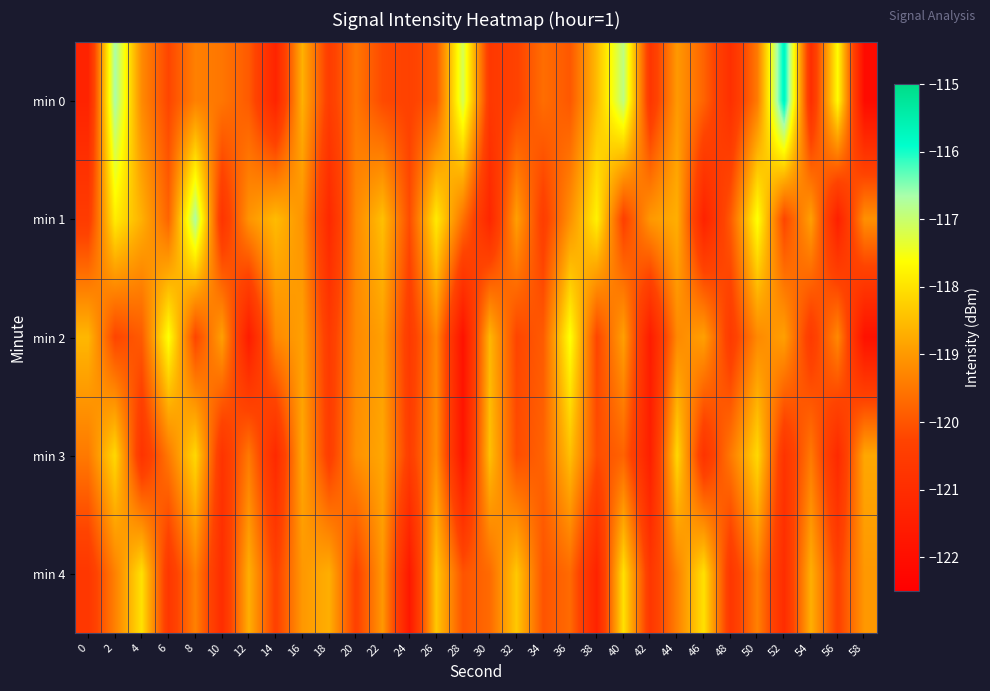

Which series has the widest spread of values?

min 0